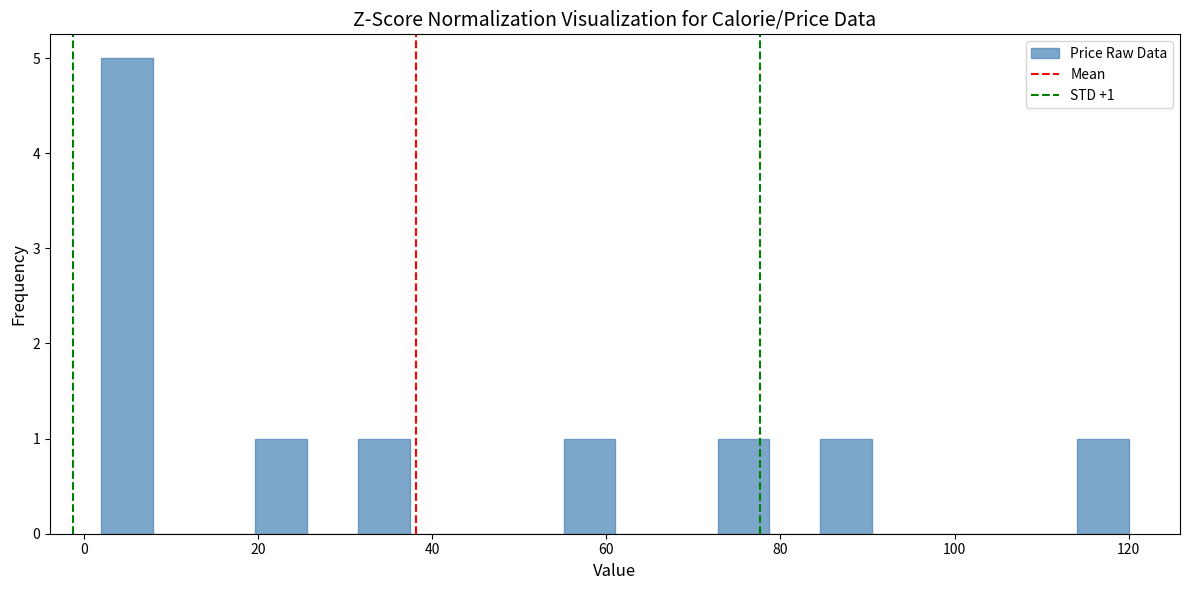

Around what value on the x-axis is the tallest bar? Give the approximate position of its centre, as read against the axis.

4